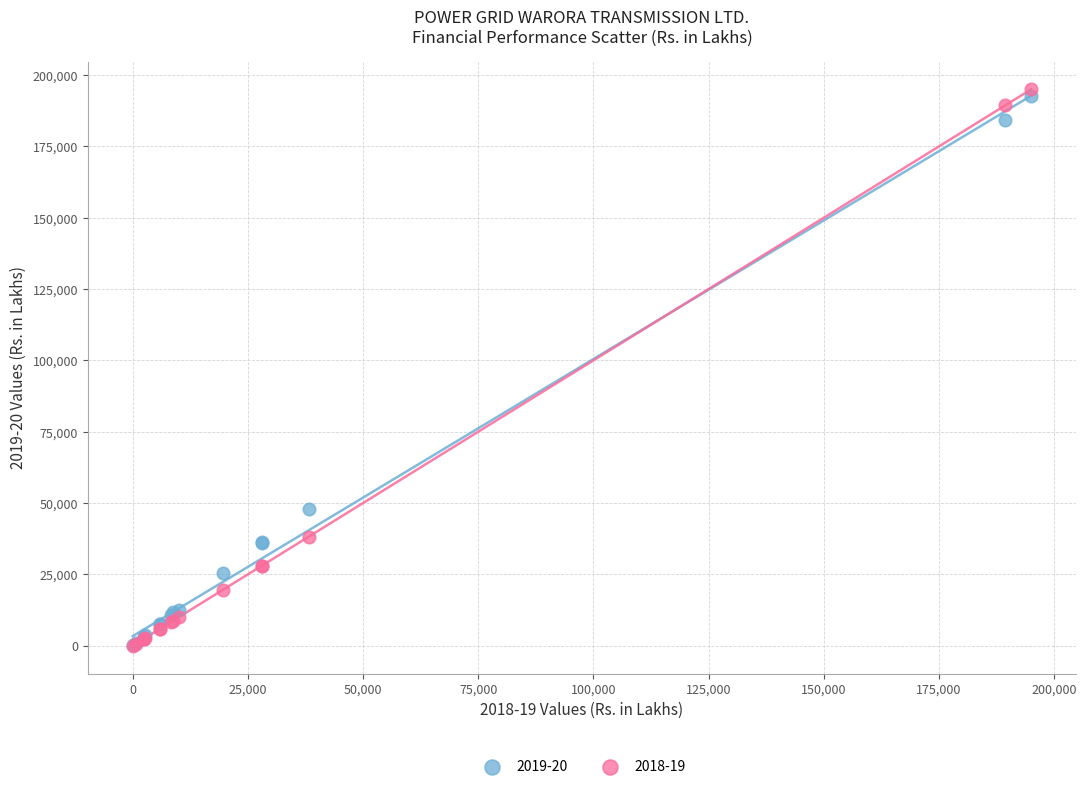

What are all the series names shown in the legend?

2019-20, 2018-19